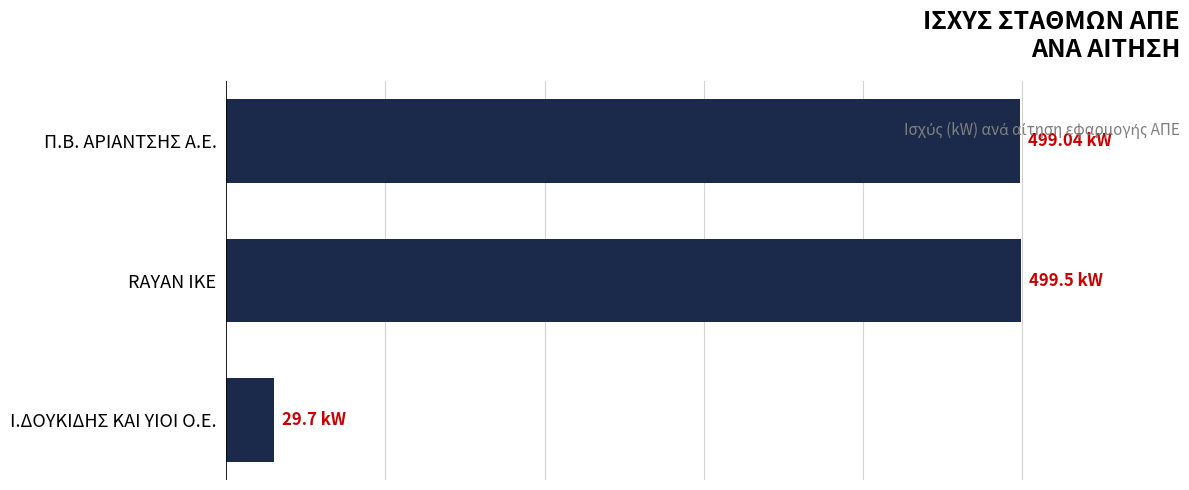

Does the chart contain any negative values?

No